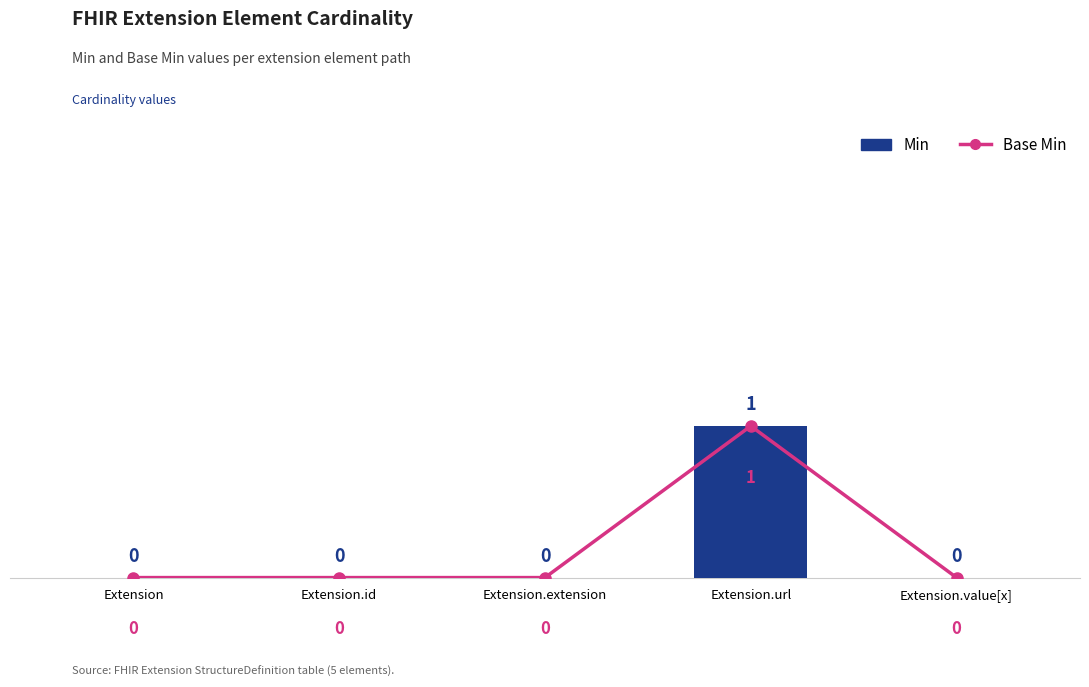

At how many categories does at least one series exceed 0?

1